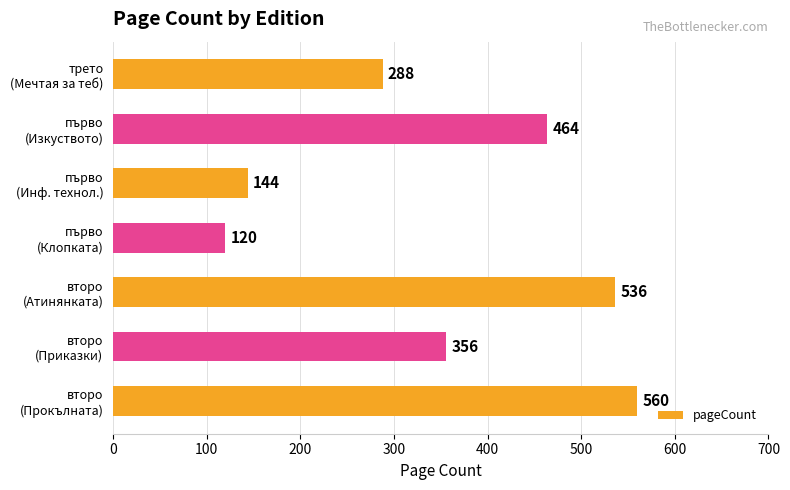

What is the sum of all values?

2468